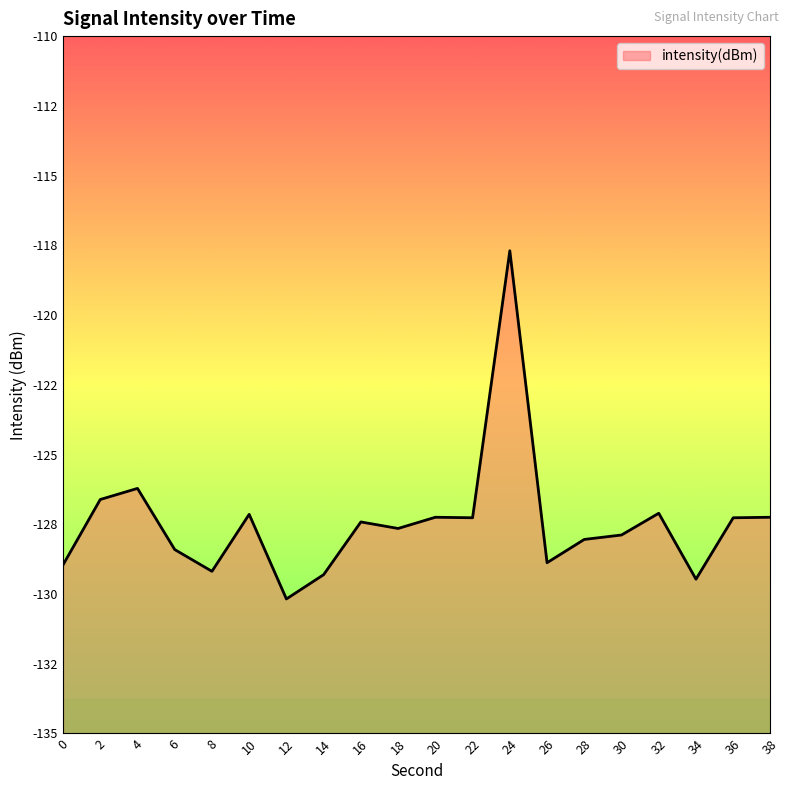

The chart shows a value of -127.4 at 16. True or false?

True